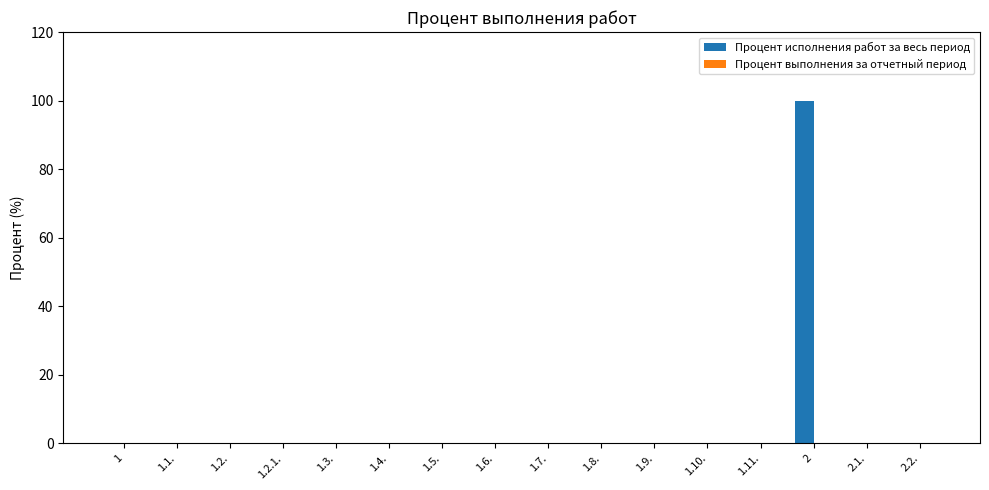

Is it true that the value at 1.9. is 0?

True